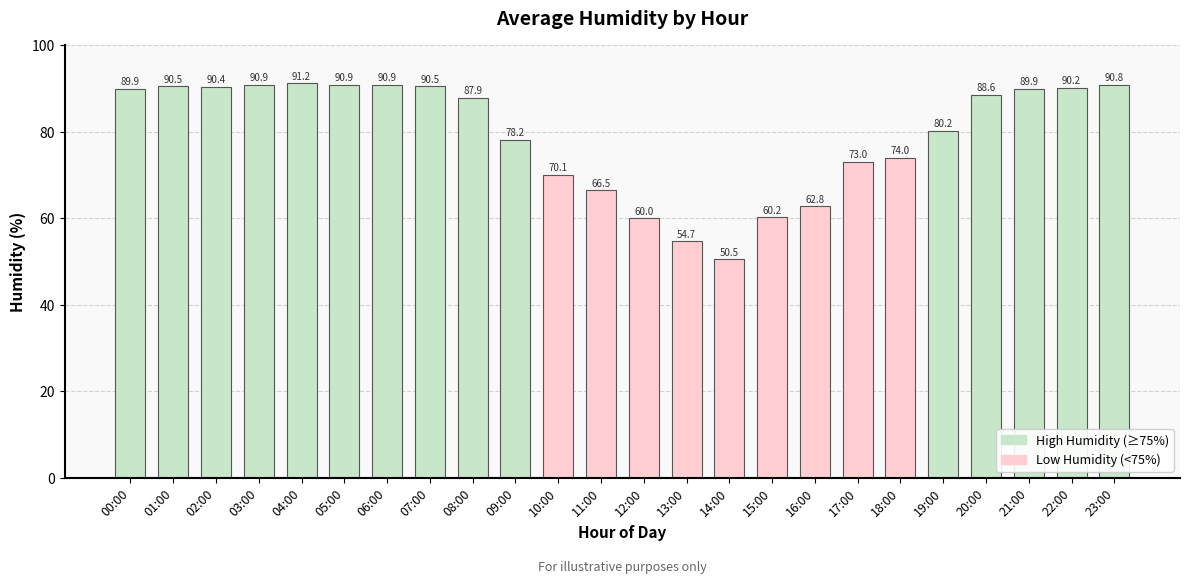

What is the label of the 2nd bar from the left?

01:00